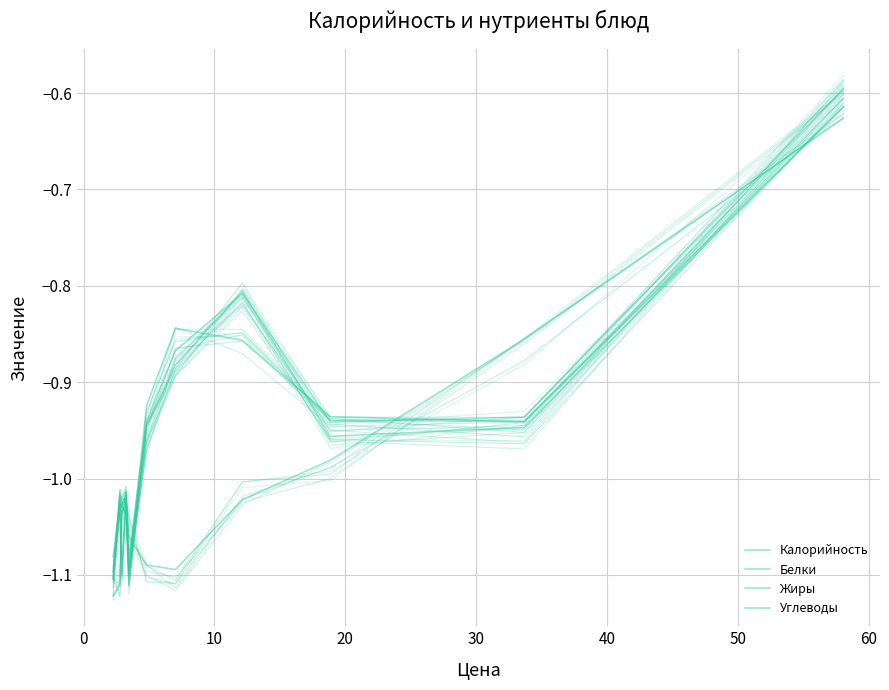

What is the value of the Жиры point at the 4th from the left?

-1.0